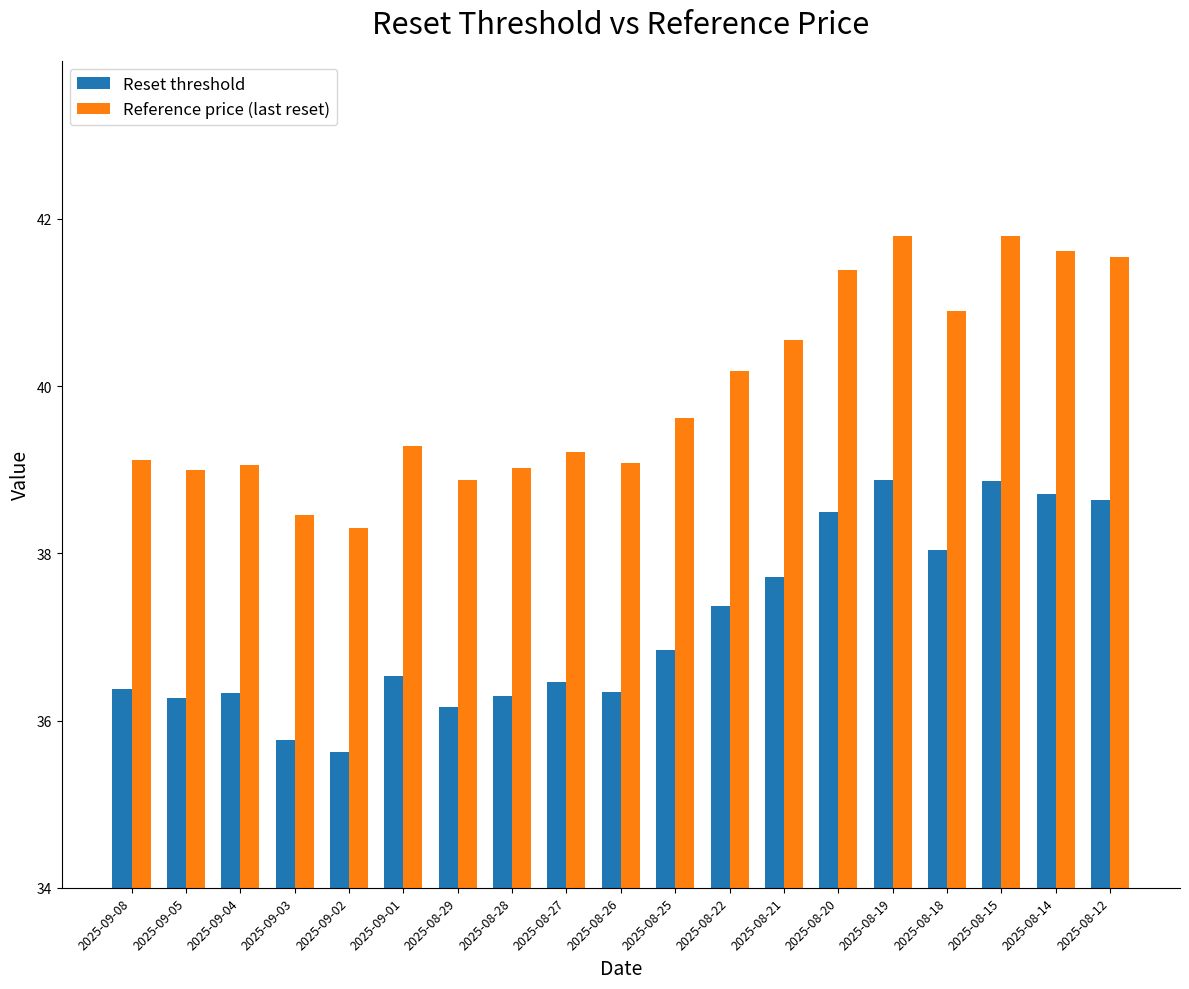

What is the minimum value for Reset threshold?

35.6